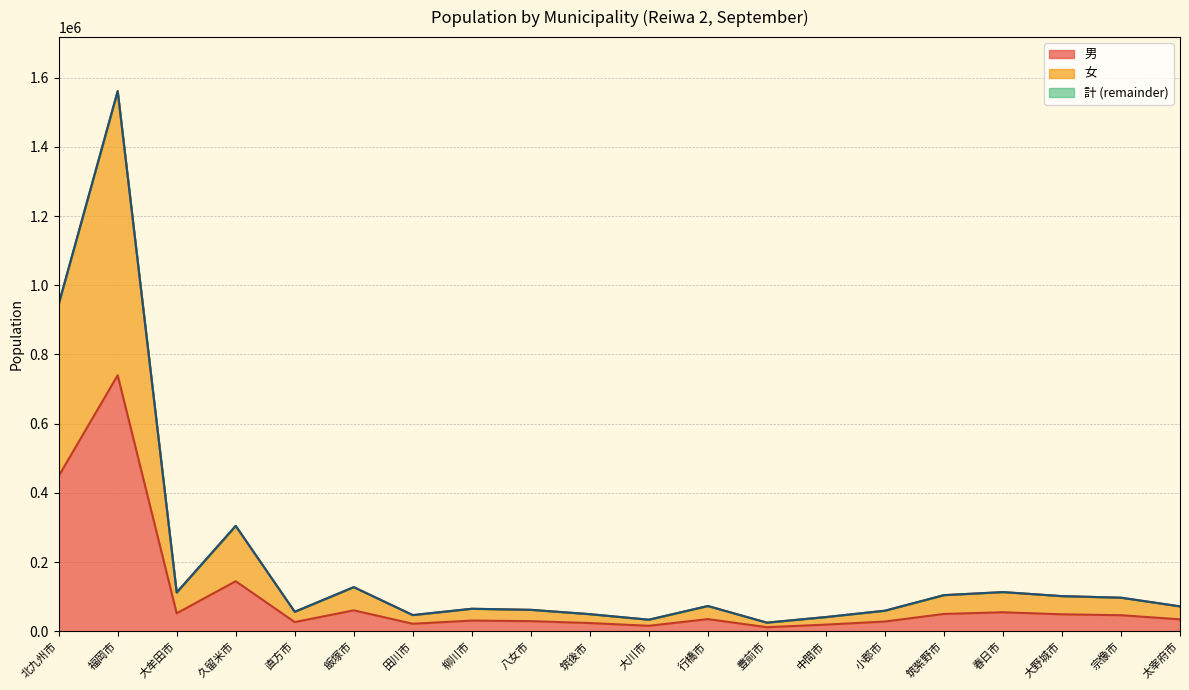

True or false: 計 (line) and 女 (line) intersect in this chart.

False